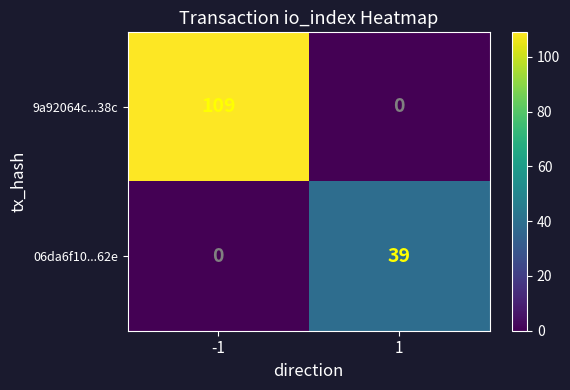

What is the sum of the 9a92064c...38c values at -1 and 1?

109